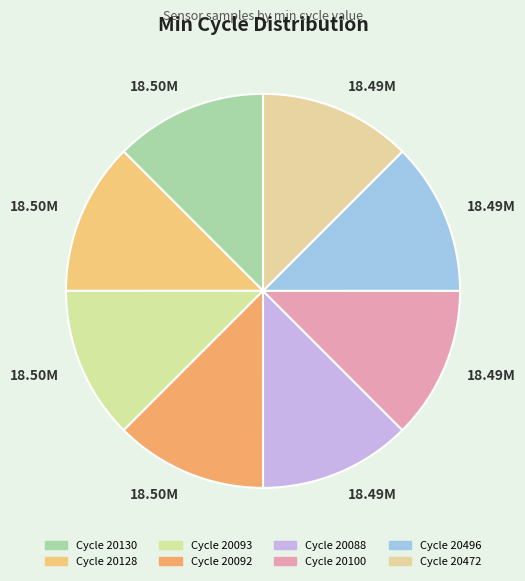

How many segments does this pie chart have?

8